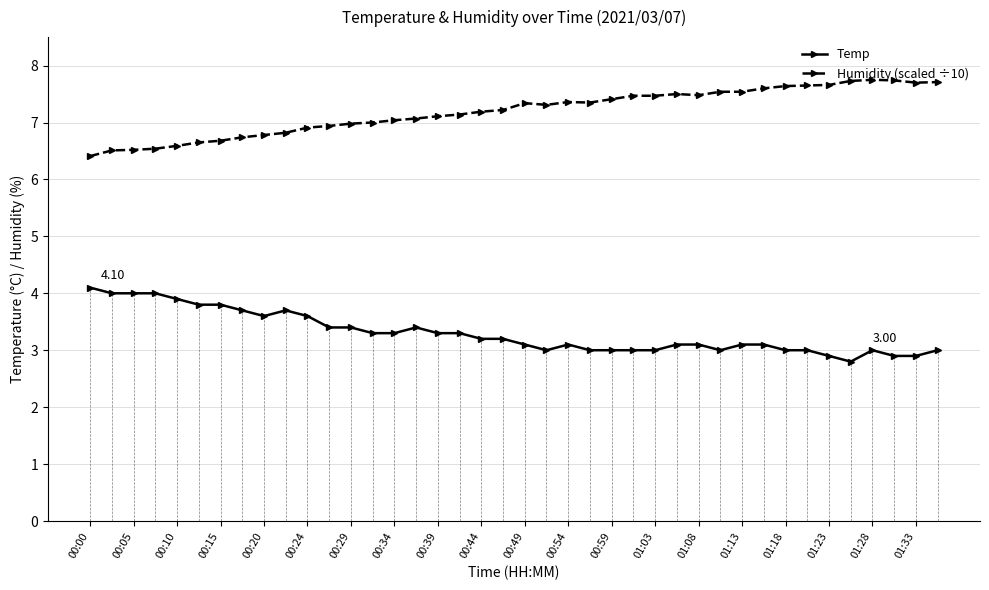

True or false: Humidity (scaled ÷10) and Temp cross at least once.

False